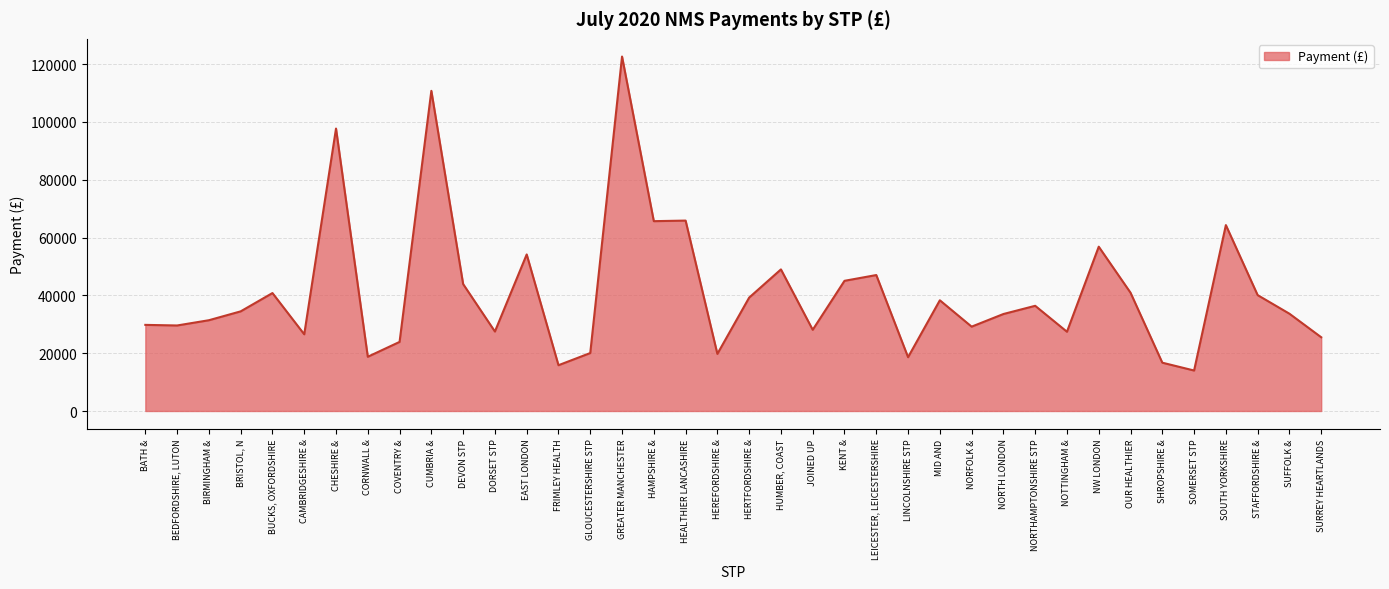

What is the difference between the values at BUCKS, OXFORDSHIRE and CORNWALL &?

22040